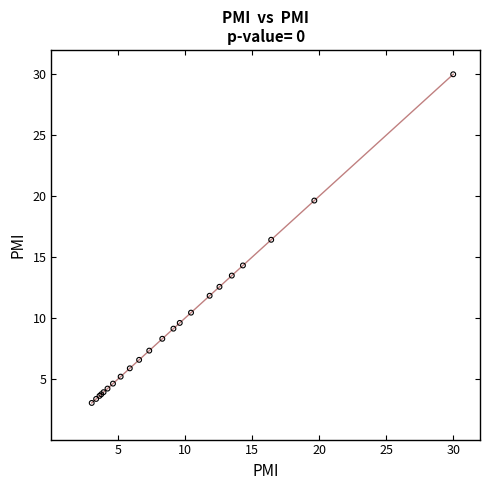

What Y value in the scatter plot is closest to 16?

16.4